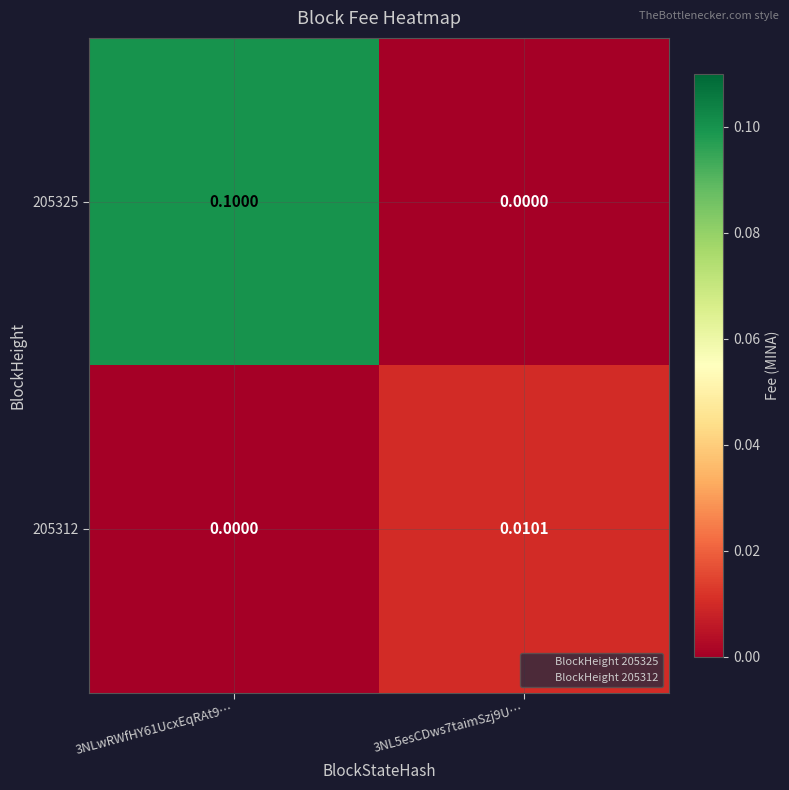

Which series changed the most between 3NLwRWfHY61UcxEqRAt9… and 3NL5esCDws7taimSzj9U…?

205325